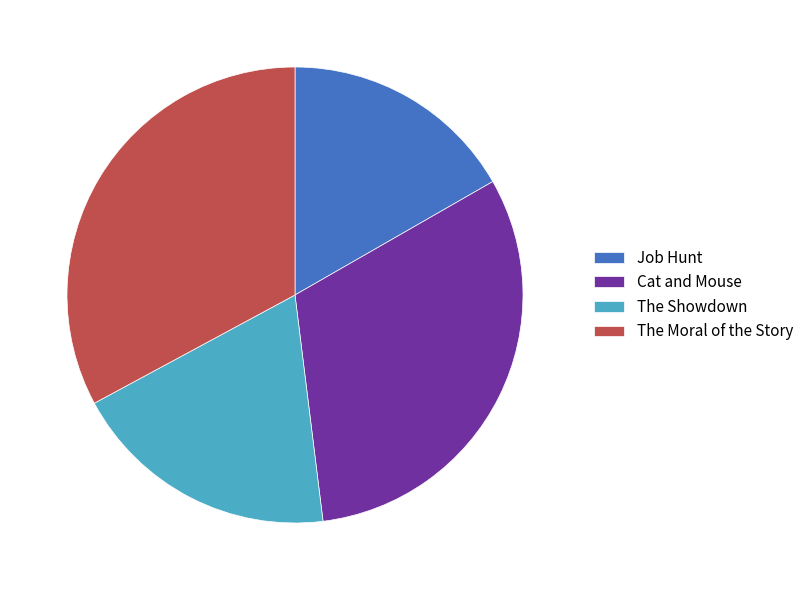

Is there a majority slice in this chart?

No